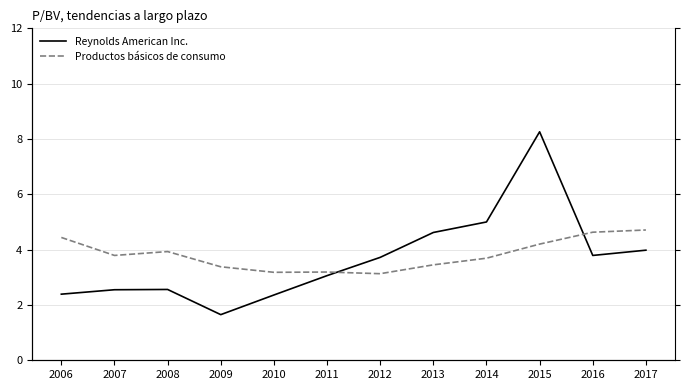

True or false: Reynolds American Inc. and Productos básicos de consumo cross at least once.

True